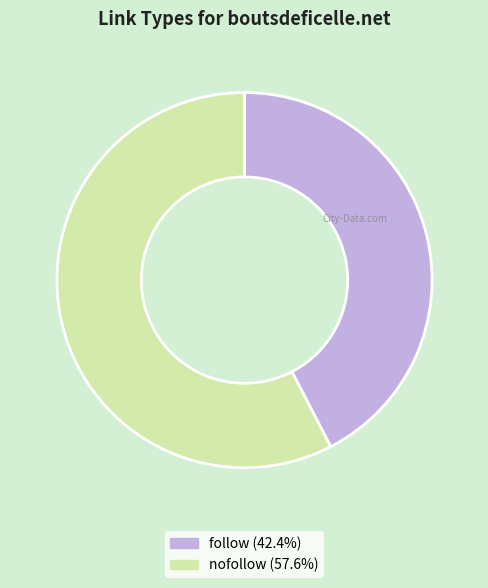

Is there any slice that represents more than half of the pie?

Yes